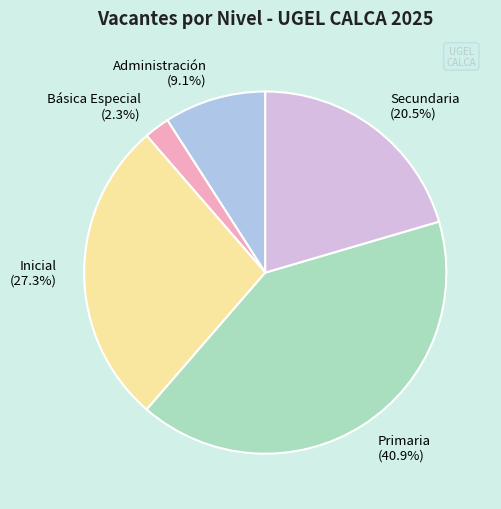

Does Secundaria (20.5%) represent more than half of the total?

No